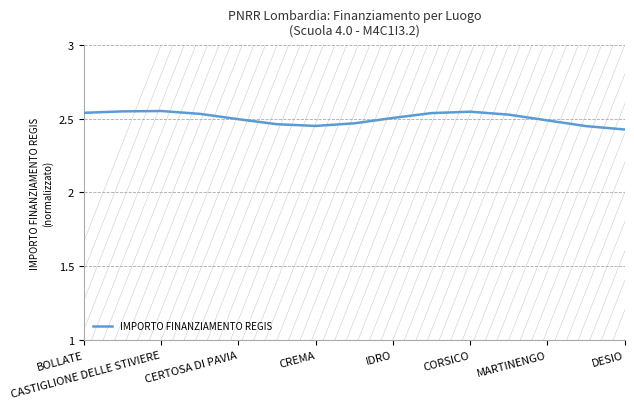

True or false: IMPORTO FINANZIAMENTO REGIS has a value of 0.6 at DESIO.

False